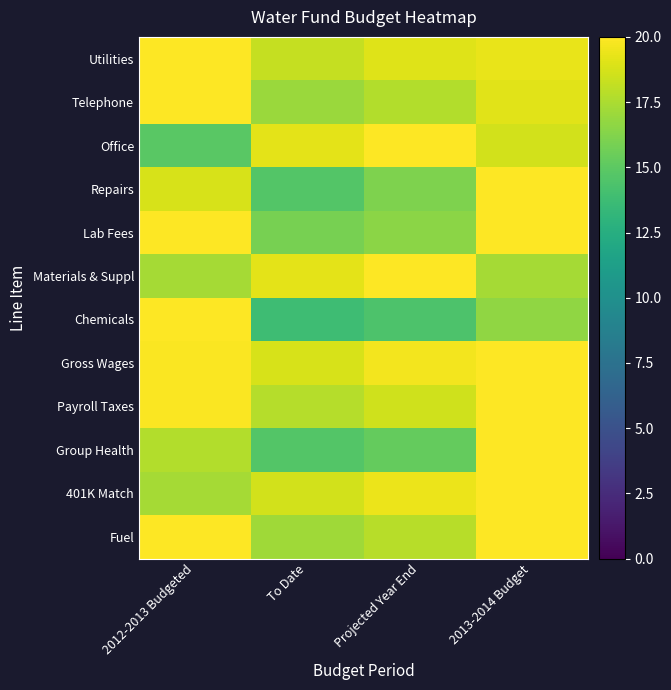

Which has a higher value, To Date or 2012-2013 Budgeted?

2012-2013 Budgeted